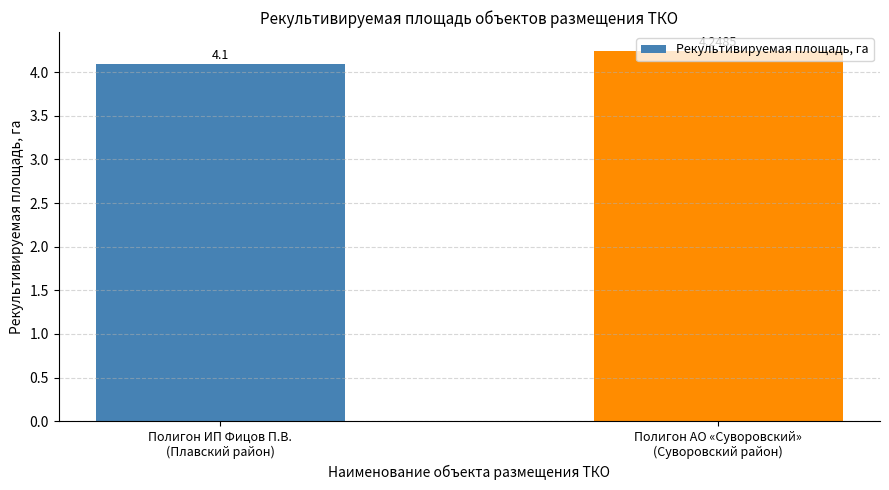

What is the sum of all values?

8.3